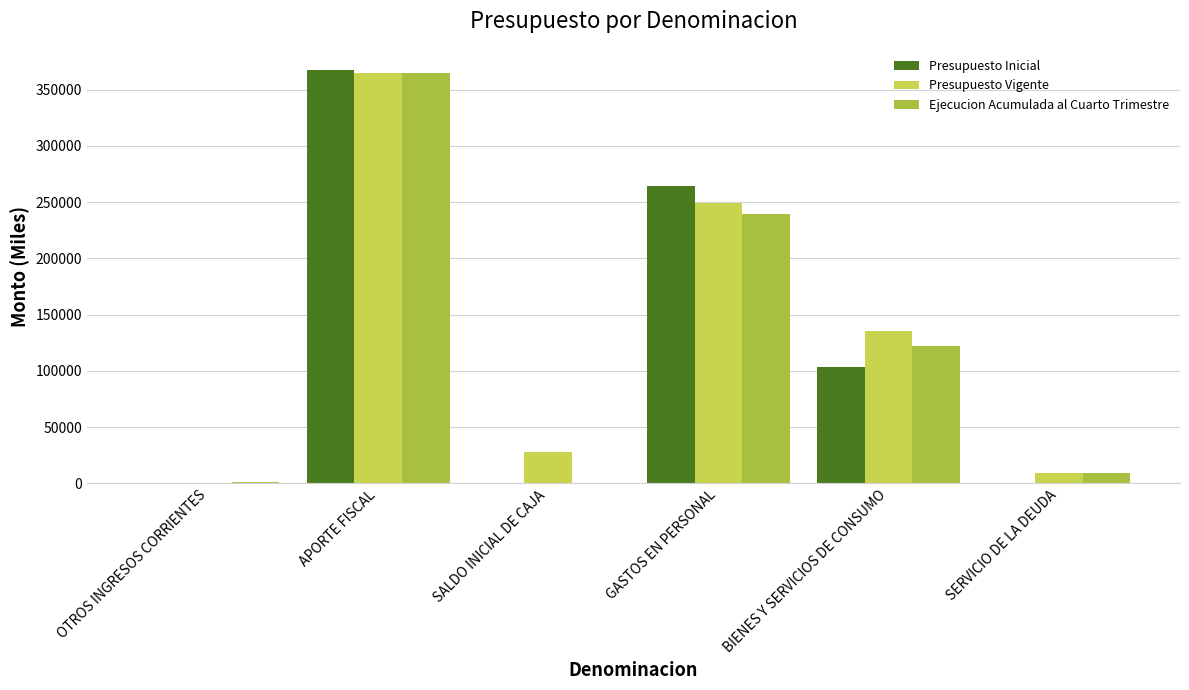

Which series changed the most between APORTE FISCAL and GASTOS EN PERSONAL?

Ejecucion Acumulada al Cuarto Trimestre